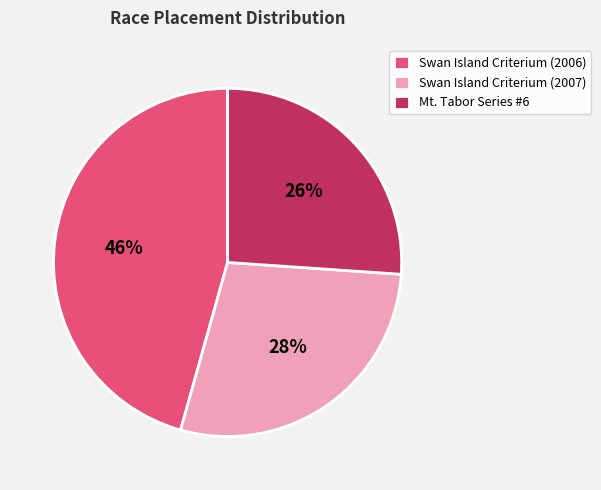

To the nearest percent, what is the average slice percentage?

33%